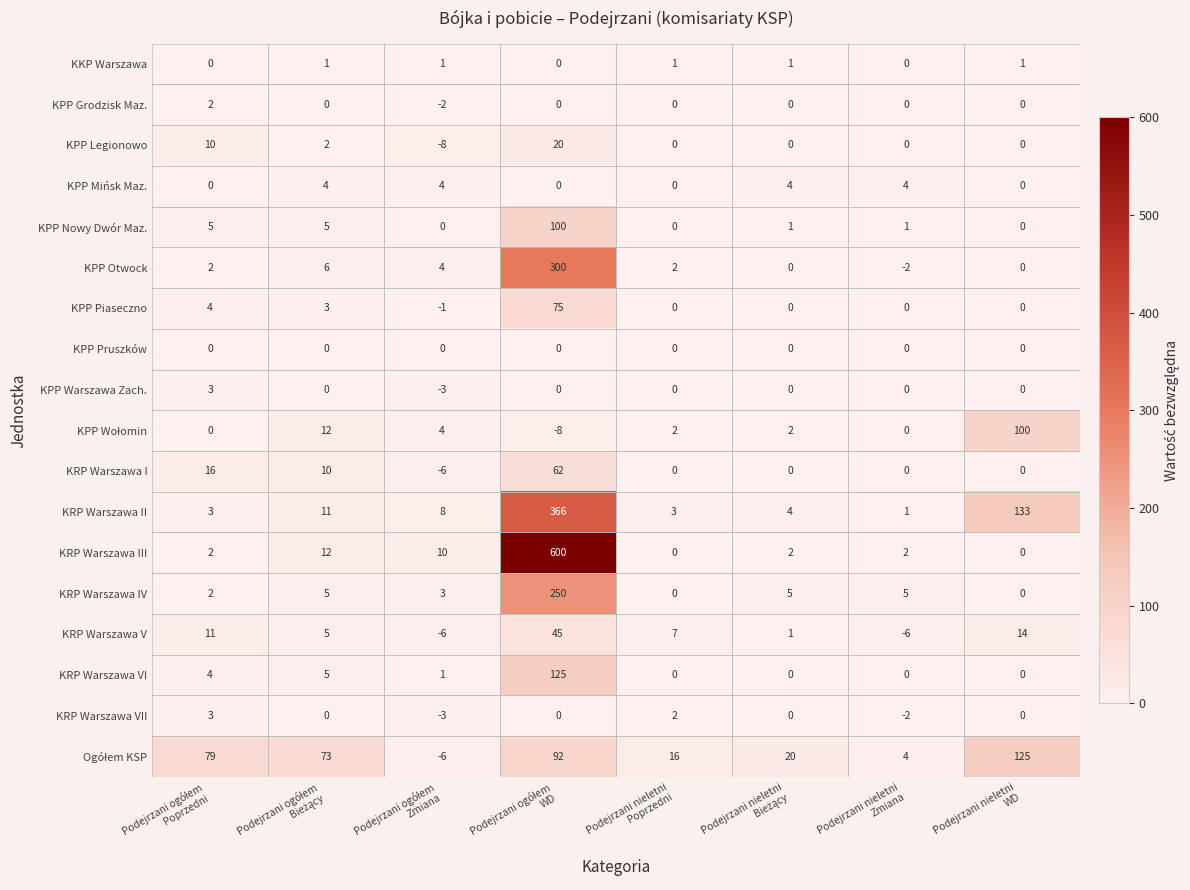

Which series has the widest spread of values?

KRP Warszawa III